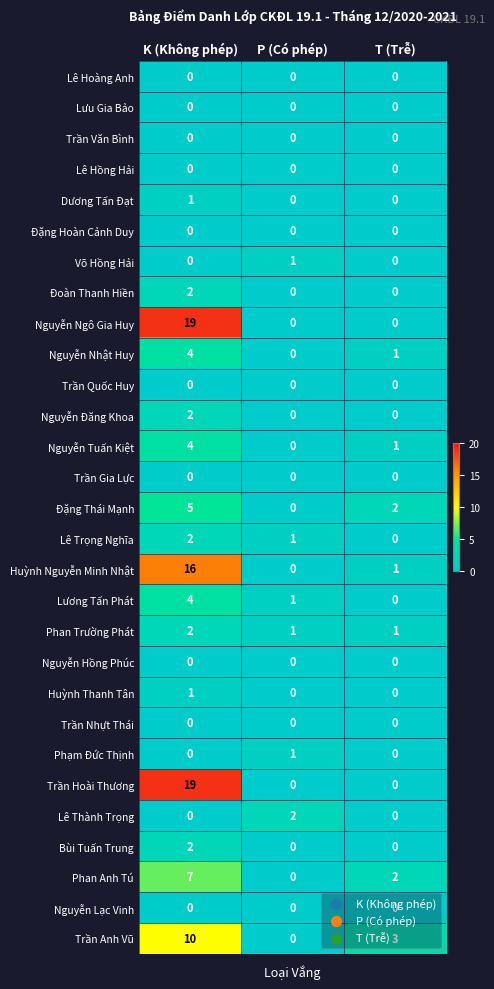

Between P (Có phép) and T (Trễ), which series saw the biggest shift?

Trần Anh Vũ